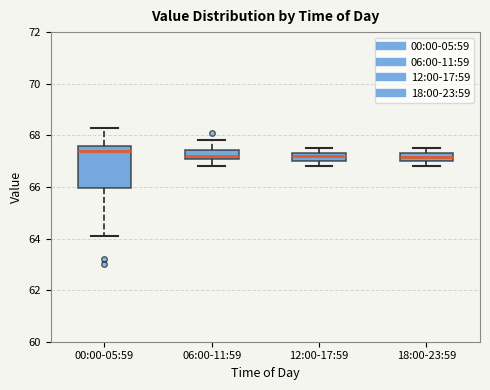

Where is the upper edge of the box for 12:00-17:59 on the y-axis? The values are not printed on the chart, so give them approximately, as read against the axis.

67.4